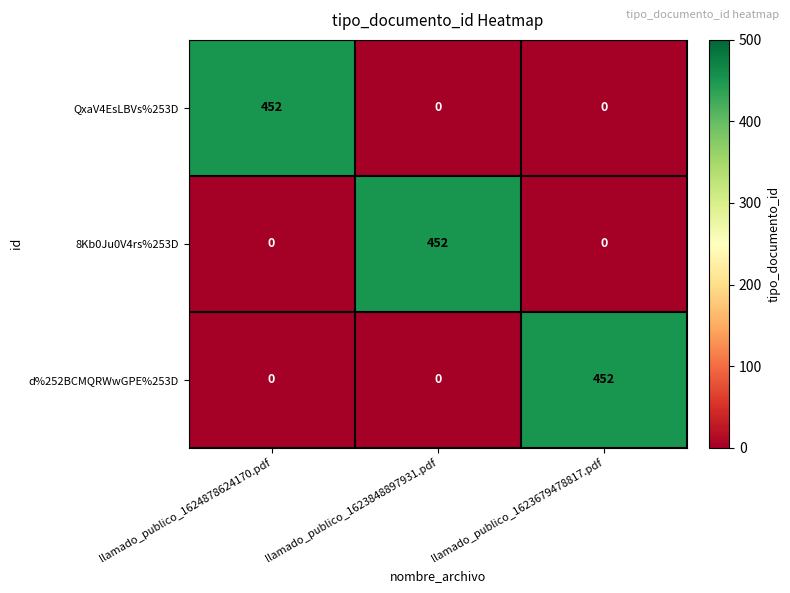

Reading right to left, list all the values displayed in this chart.

QxaV4EsLBVs%253D: llamado_publico_1623679478817.pdf=0	llamado_publico_1623848897931.pdf=0	llamado_publico_1624878624170.pdf=452
8Kb0Ju0V4rs%253D: llamado_publico_1623679478817.pdf=0	llamado_publico_1623848897931.pdf=452	llamado_publico_1624878624170.pdf=0
d%252BCMQRWwGPE%253D: llamado_publico_1623679478817.pdf=452	llamado_publico_1623848897931.pdf=0	llamado_publico_1624878624170.pdf=0